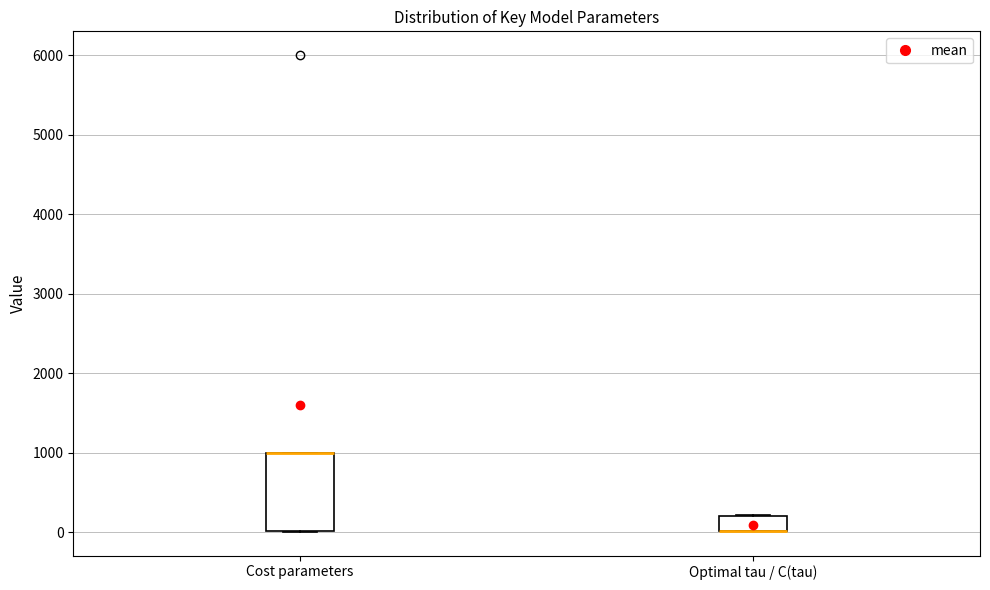

Where is the lower edge of the box for Cost parameters on the y-axis? The values are not printed on the chart, so give them approximately, as read against the axis.

0